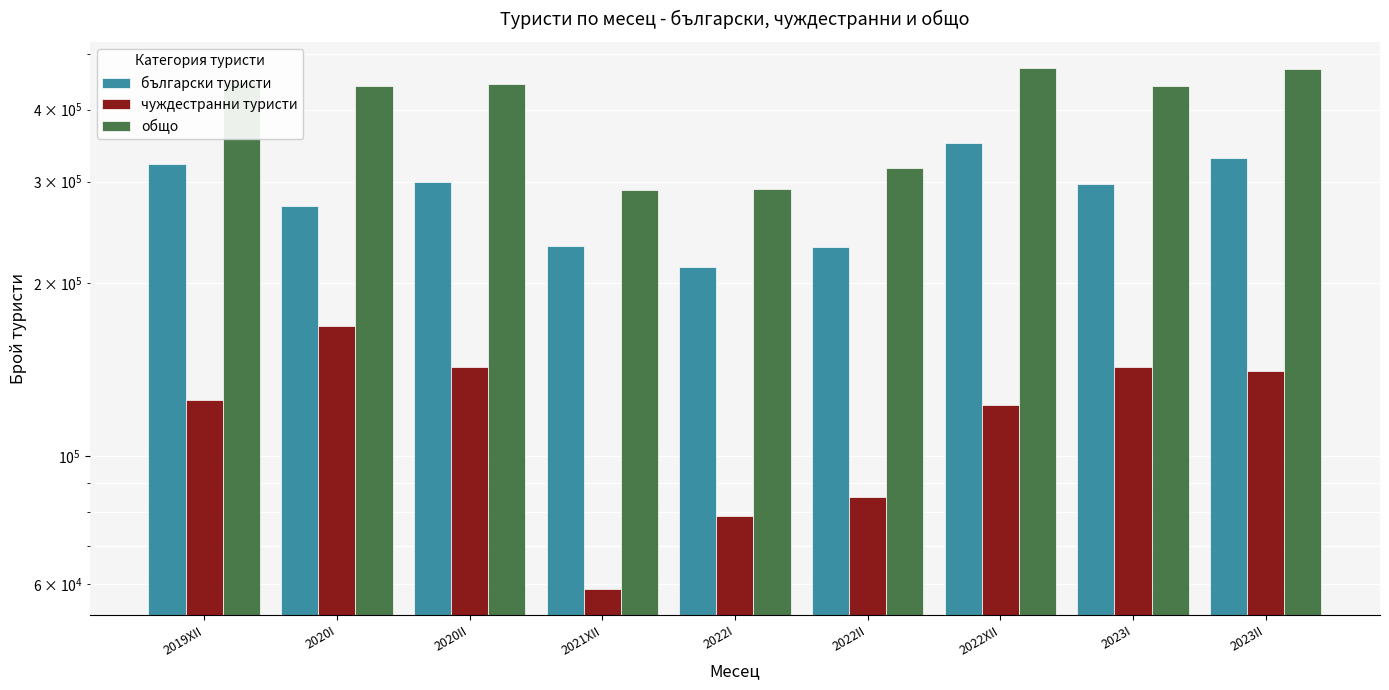

Where does the чуждестранни туристи series first go above 125391?

2020I